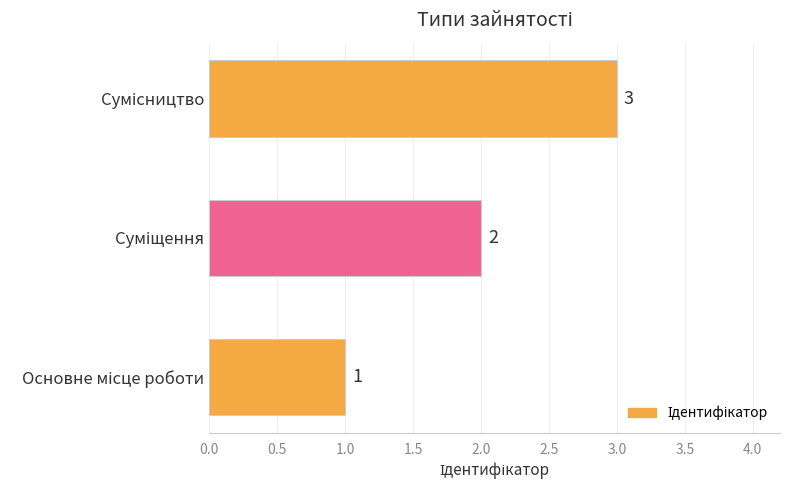

How many bars are there in total?

3